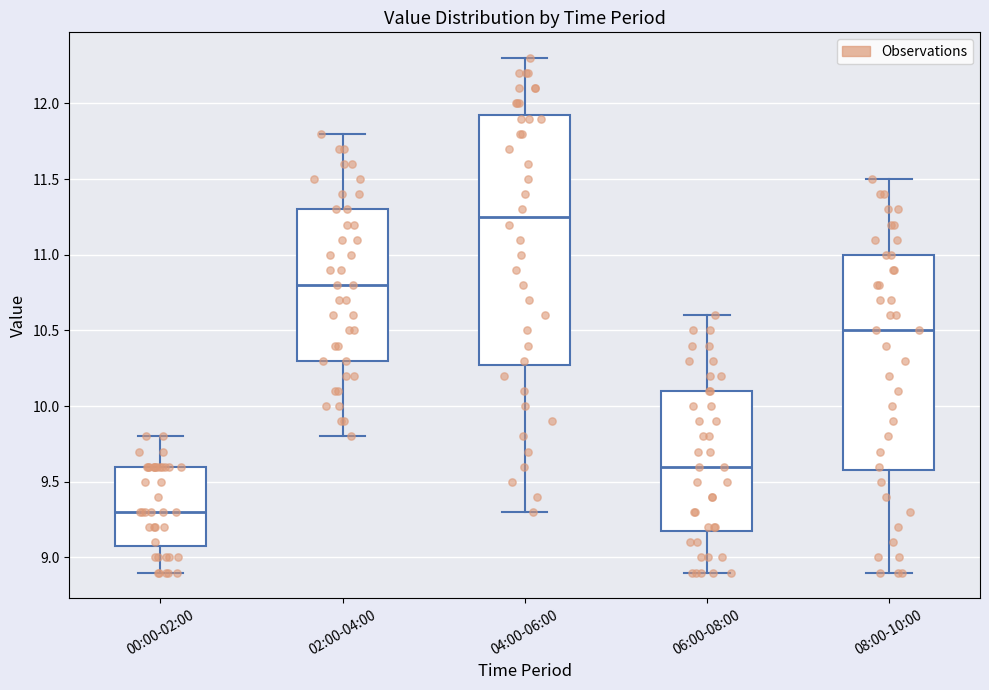

Reading left to right, read every box against the y-axis: the position of its median line, the range the box covers, and the ends of its whiskers. The values are not printed on the chart, so give them approximately, as read against the axis.

00:00-02:00: median 9.30, box 9.10 to 9.60, whiskers 8.90 to 9.80
02:00-04:00: median 10.80, box 10.30 to 11.30, whiskers 9.80 to 11.80
04:00-06:00: median 11.25, box 10.30 to 11.95, whiskers 9.30 to 12.30
06:00-08:00: median 9.60, box 9.20 to 10.10, whiskers 8.90 to 10.60
08:00-10:00: median 10.50, box 9.60 to 11.00, whiskers 8.90 to 11.50